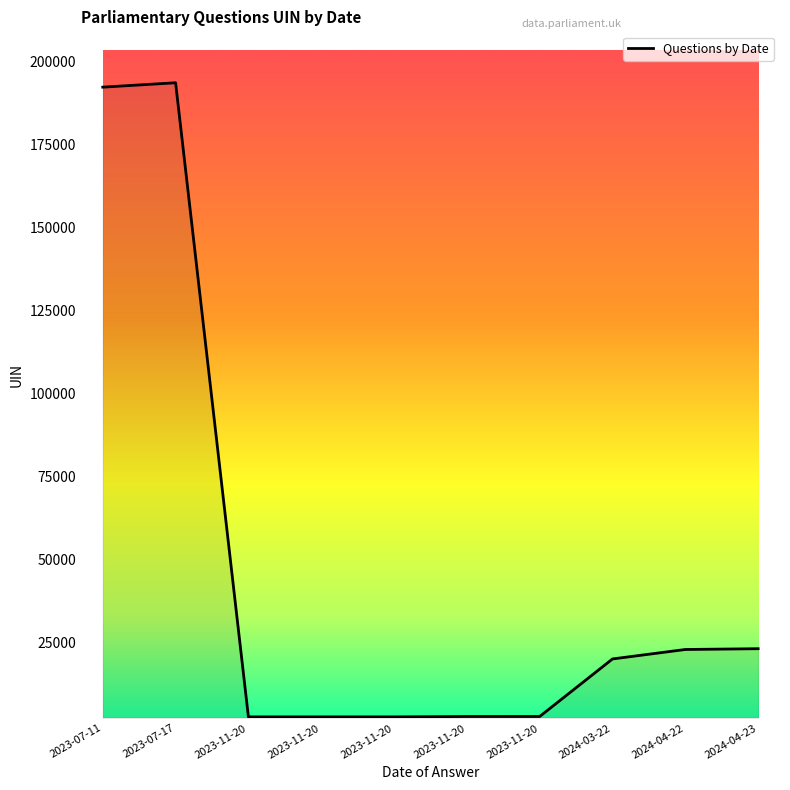

How many lines are shown in the chart?

1